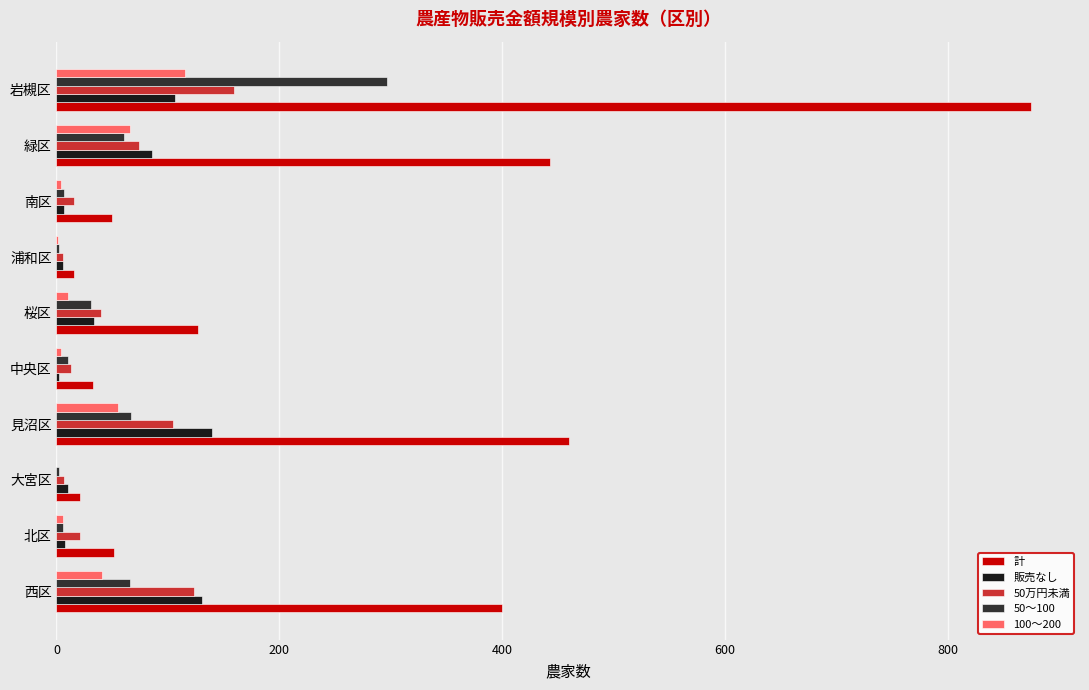

True or false: 100～200 has a value of 55 at 見沼区.

True